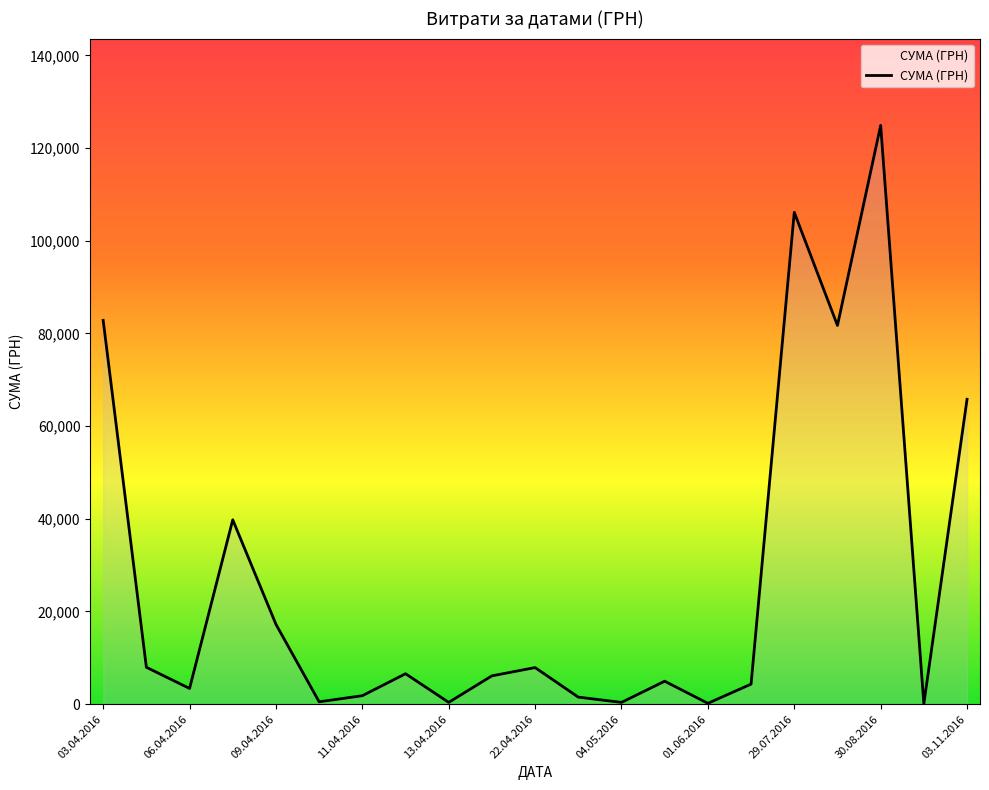

What is the maximum value shown in the chart?

124904.8